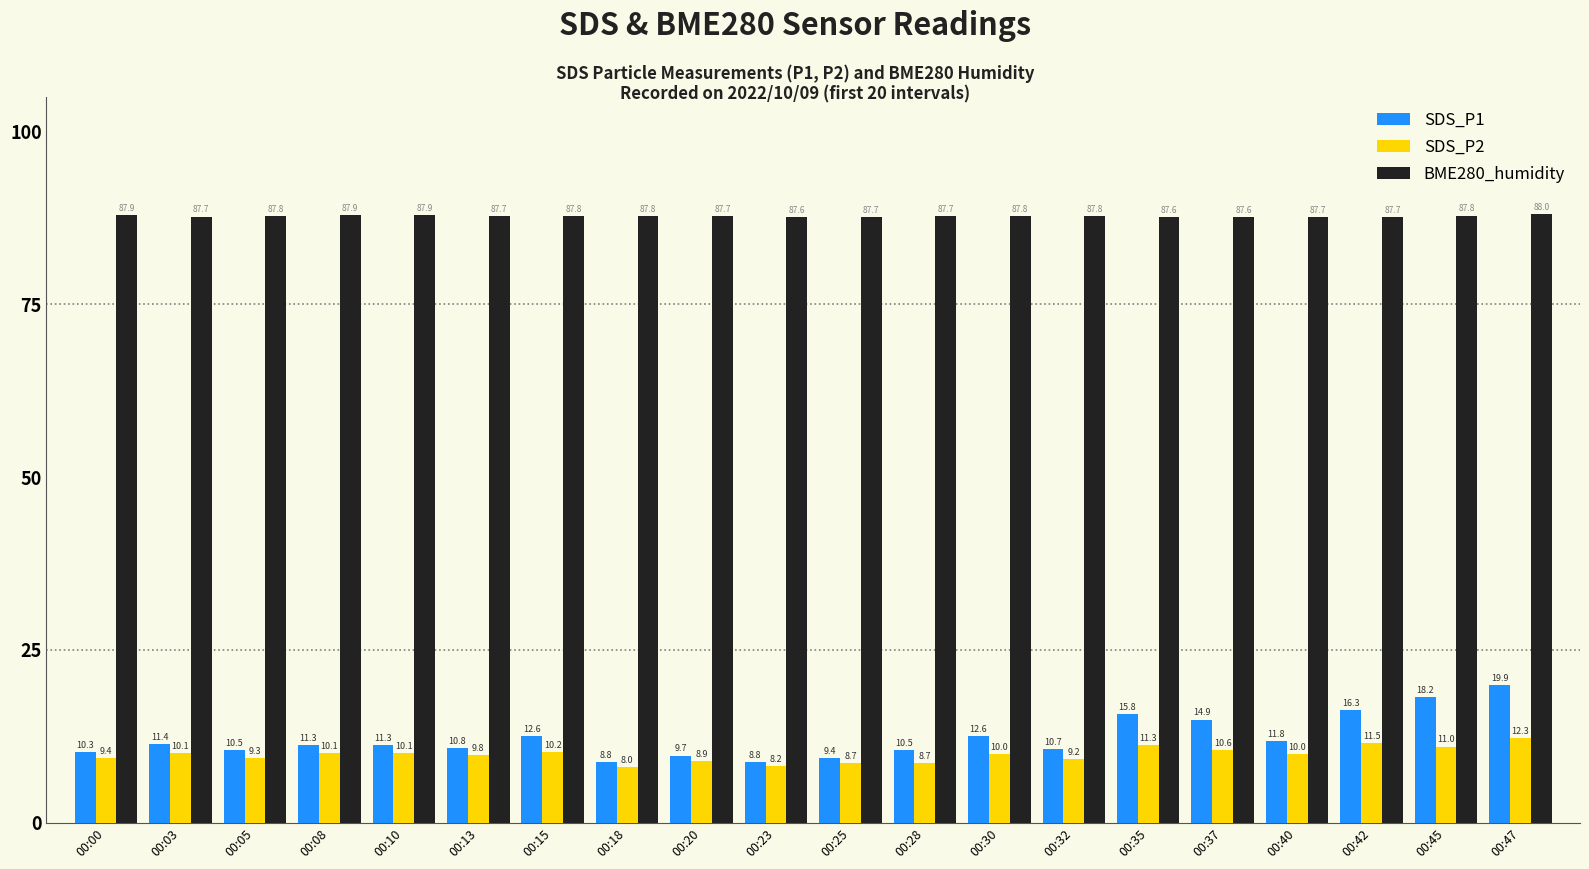

At which category does the chart reach its minimum across all series?

00:18